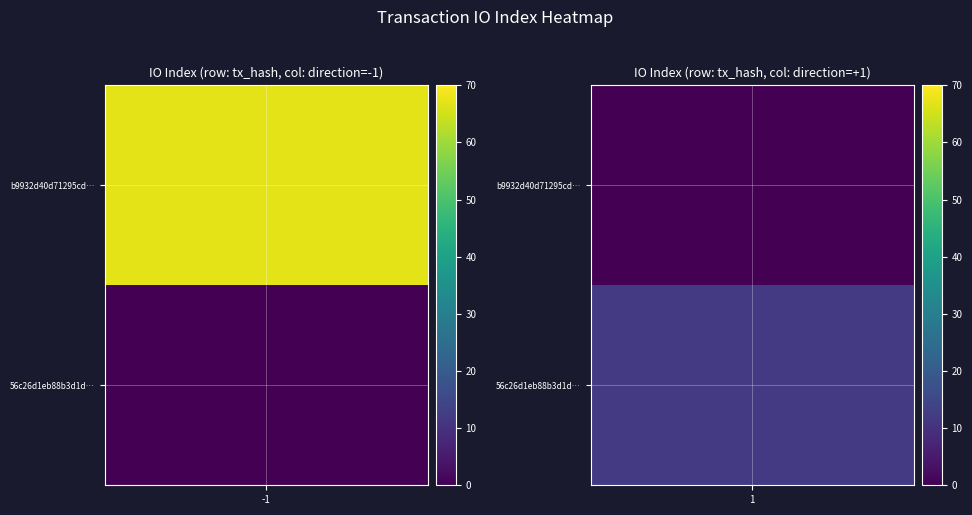

The 56c26d1eb88b3d1d3cfc5c846d603ed3e02e250 series shows 12 at io_index. True or false?

True